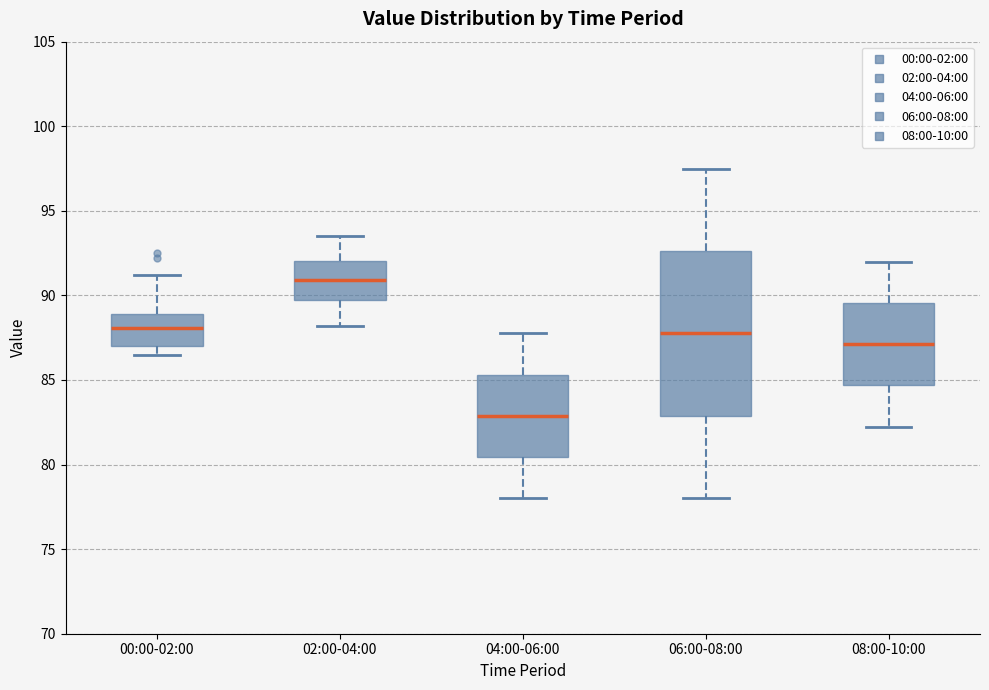

Reading left to right, read every box against the y-axis: the position of its median line, the range the box covers, and the ends of its whiskers. The values are not printed on the chart, so give them approximately, as read against the axis.

00:00-02:00: median 88.0, box 87.0 to 89.0, whiskers 86.5 to 91.0
02:00-04:00: median 91.0, box 89.5 to 92.0, whiskers 88.0 to 93.5
04:00-06:00: median 83.0, box 80.5 to 85.5, whiskers 78.0 to 88.0
06:00-08:00: median 88.0, box 83.0 to 92.5, whiskers 78.0 to 97.5
08:00-10:00: median 87.0, box 84.5 to 89.5, whiskers 82.0 to 92.0